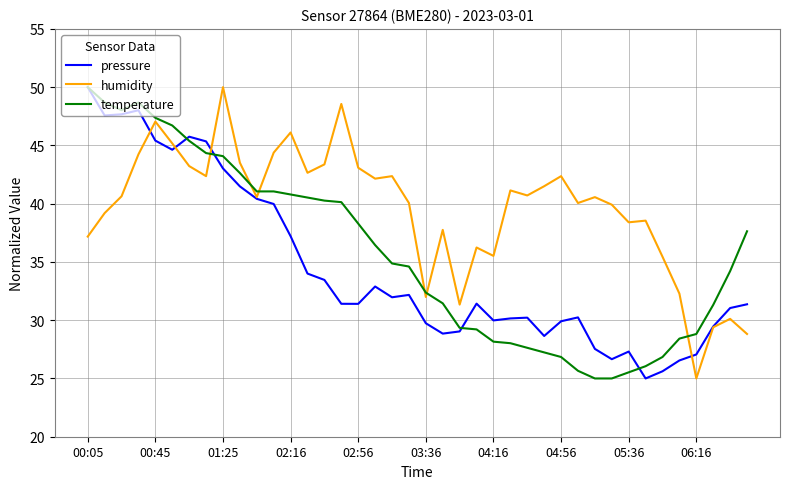

Which series has the largest total across all categories?

humidity